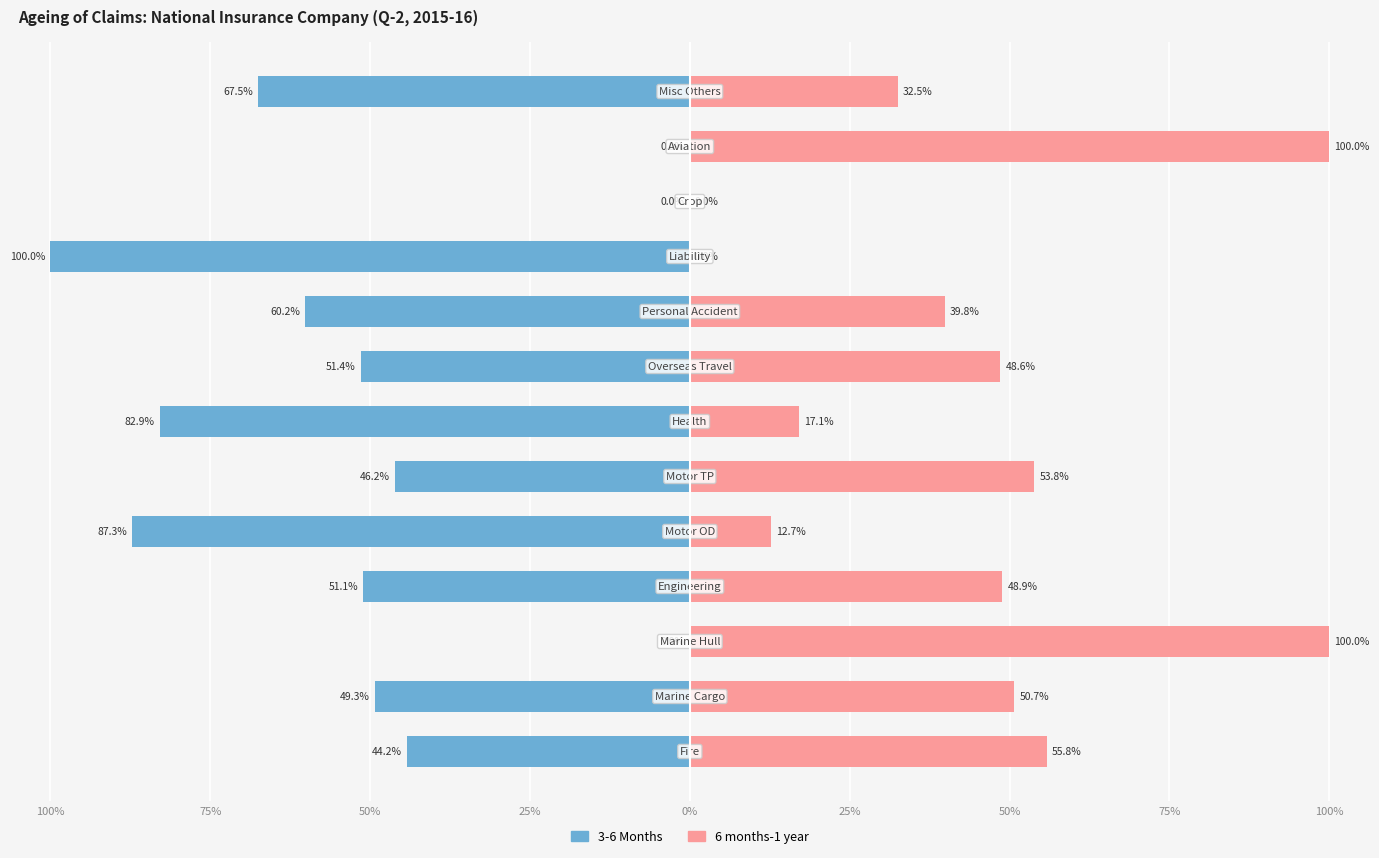

The 3-6 Months series shows -41.4 at 11. True or false?

False